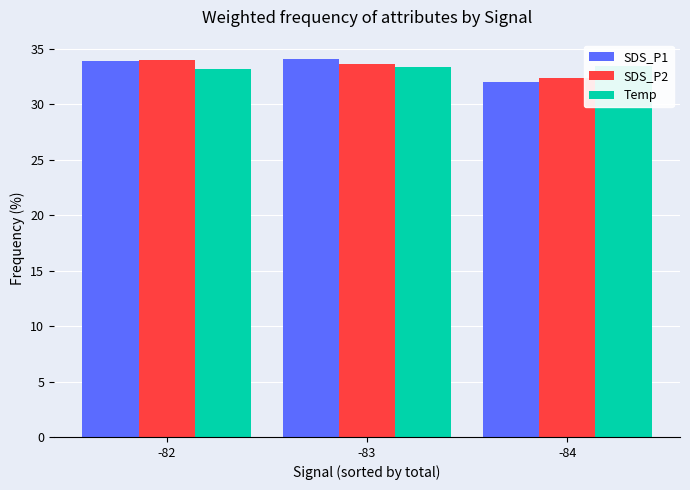

What is the sum of the Temp values at -82 and -83?

66.5